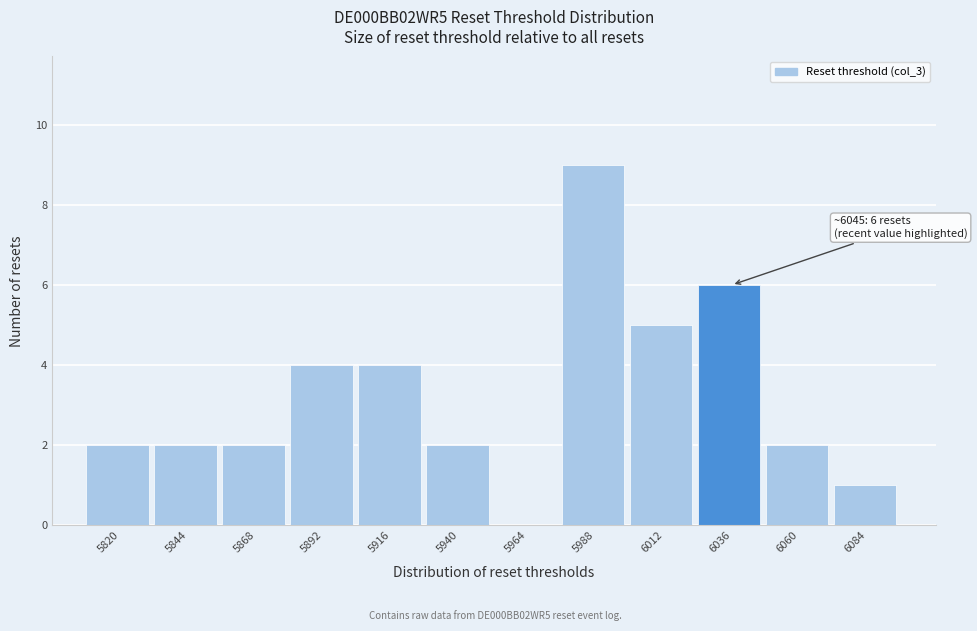

Reading left to right, list all the values displayed in this chart.

5820=2	5844=2	5868=2	5892=4	5916=4	5940=2	5964=0	5988=9	6012=5	6036=6	6060=2	6084=1